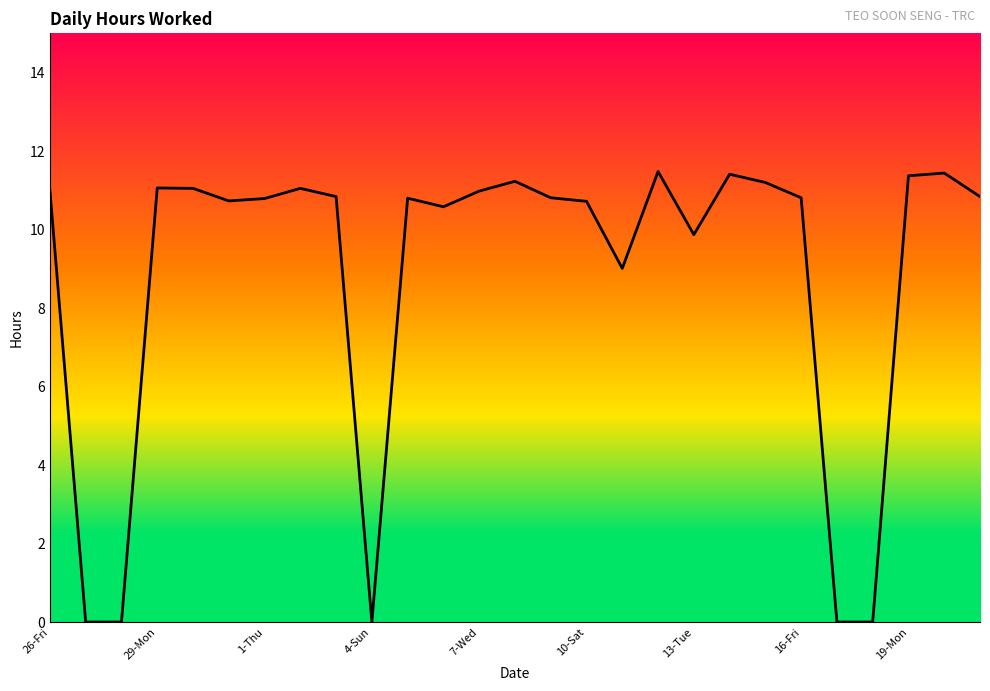

What is the difference between the maximum and minimum values?

11.5